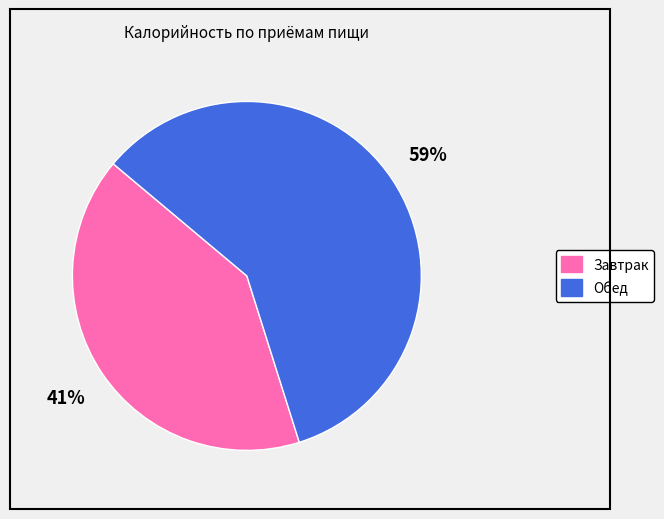

Does any single category account for the majority?

Yes